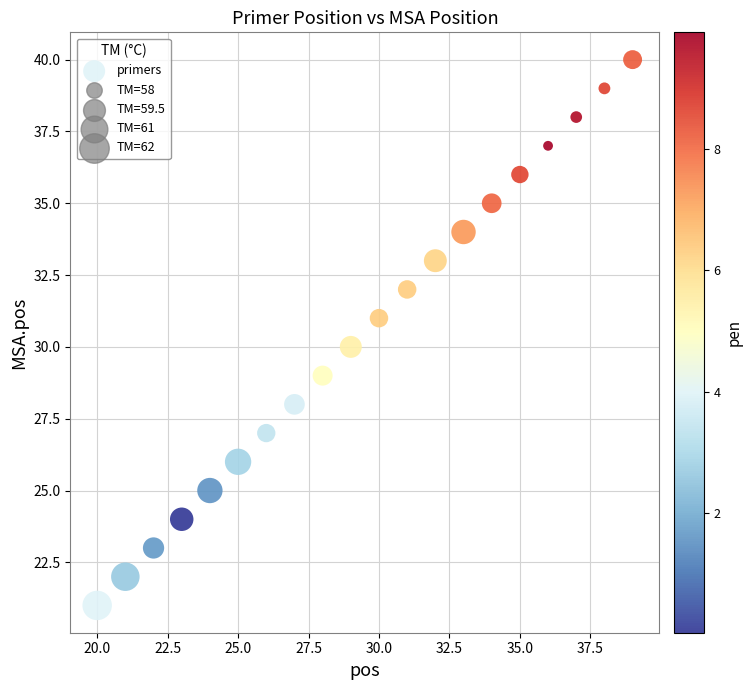

What is the range of X values (max minus min)?

19